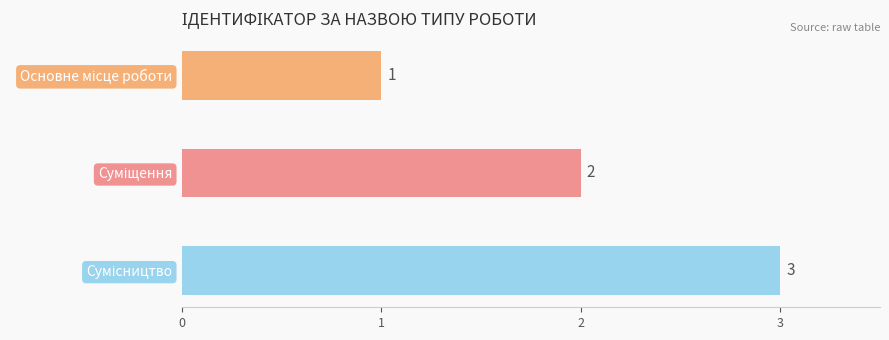

Which label corresponds to the largest value in the chart?

Сумісництво